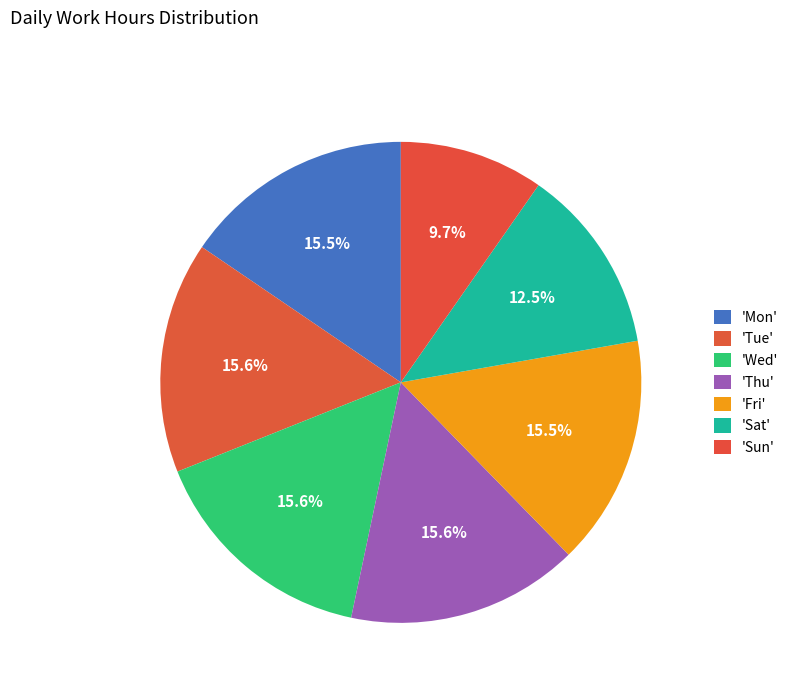

How many segments does this pie chart have?

7